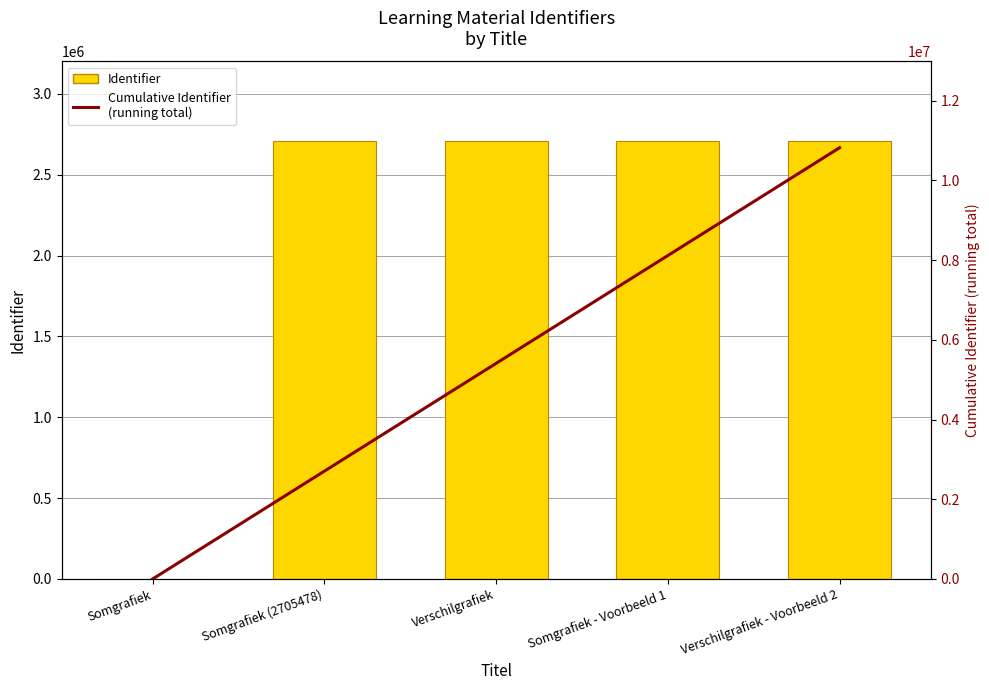

What is the difference between the Identifier values at Verschilgrafiek and Verschilgrafiek - Voorbeeld 2?

6